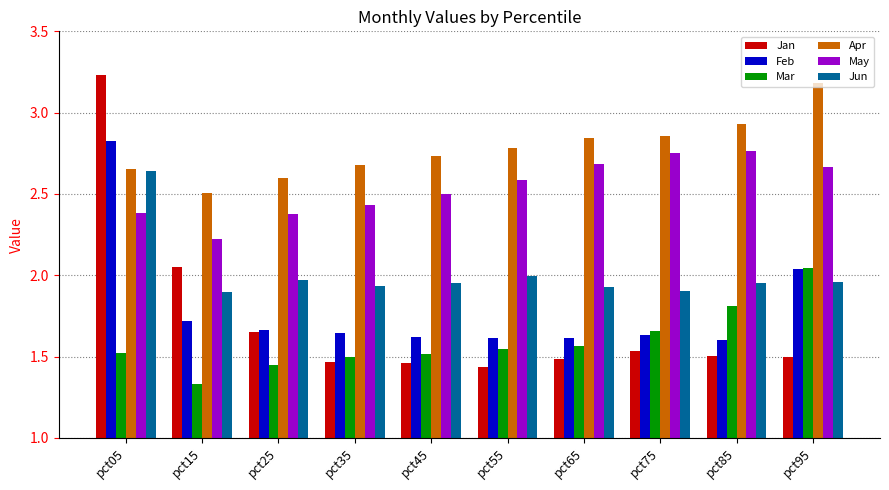

What is the sum of the Feb values at pct25 and pct85?

3.3